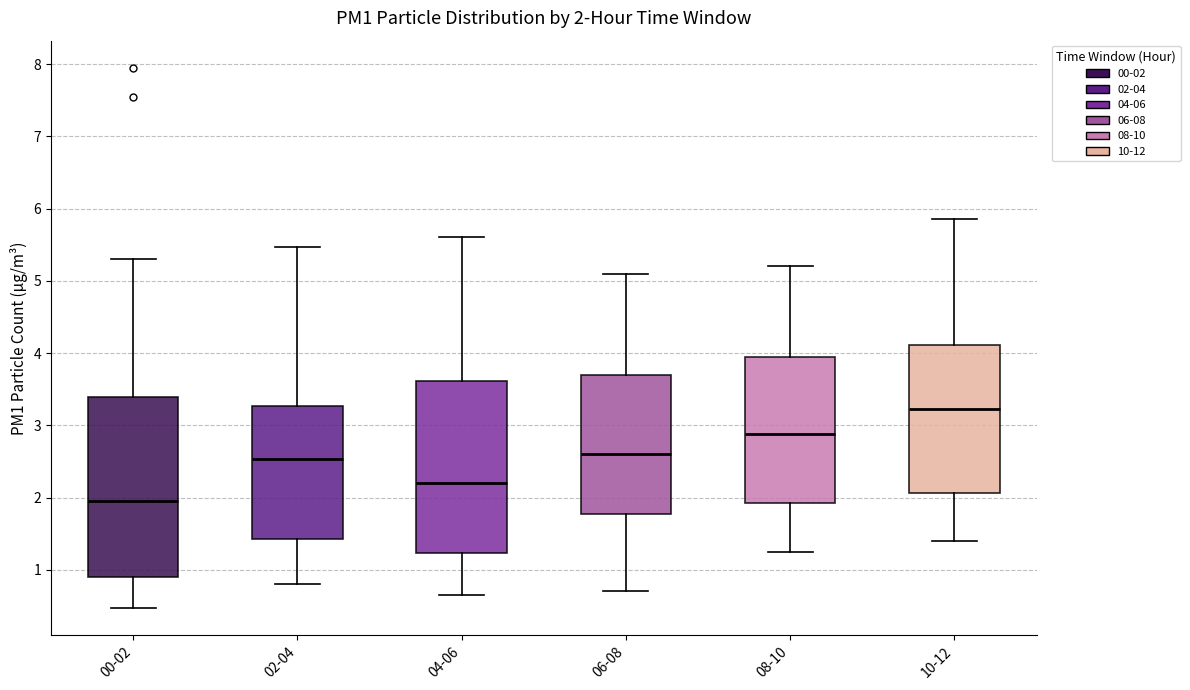

Which box is the tallest, from its lower edge to its upper edge?

00-02